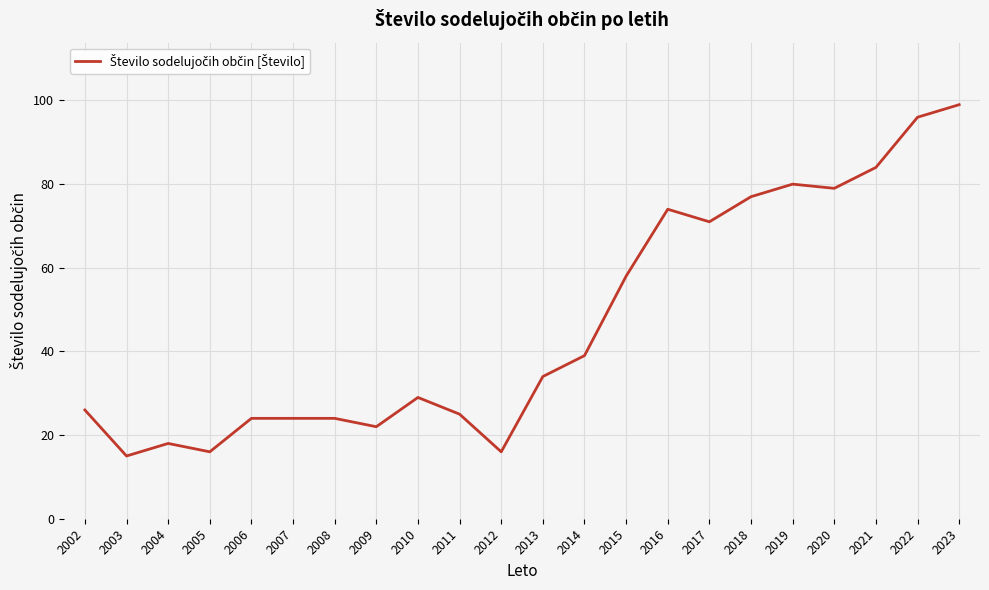

What value does the data have at 2008?

24